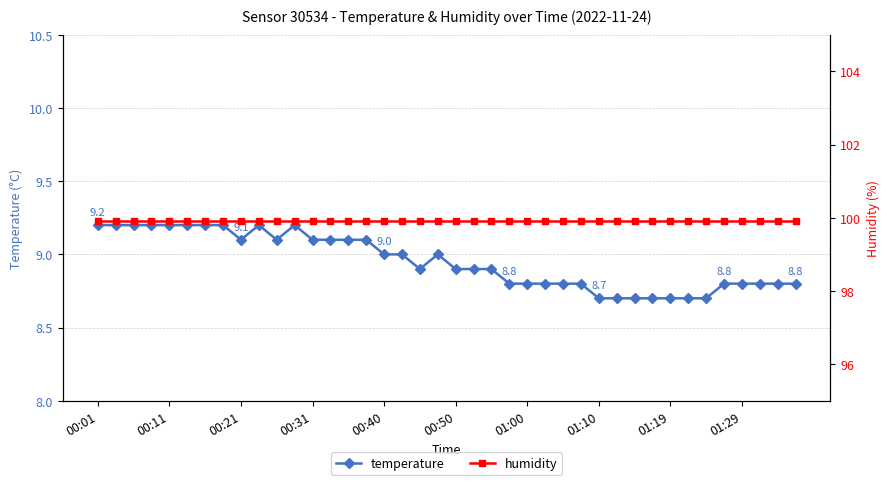

Read the humidity value at 13.

99.9